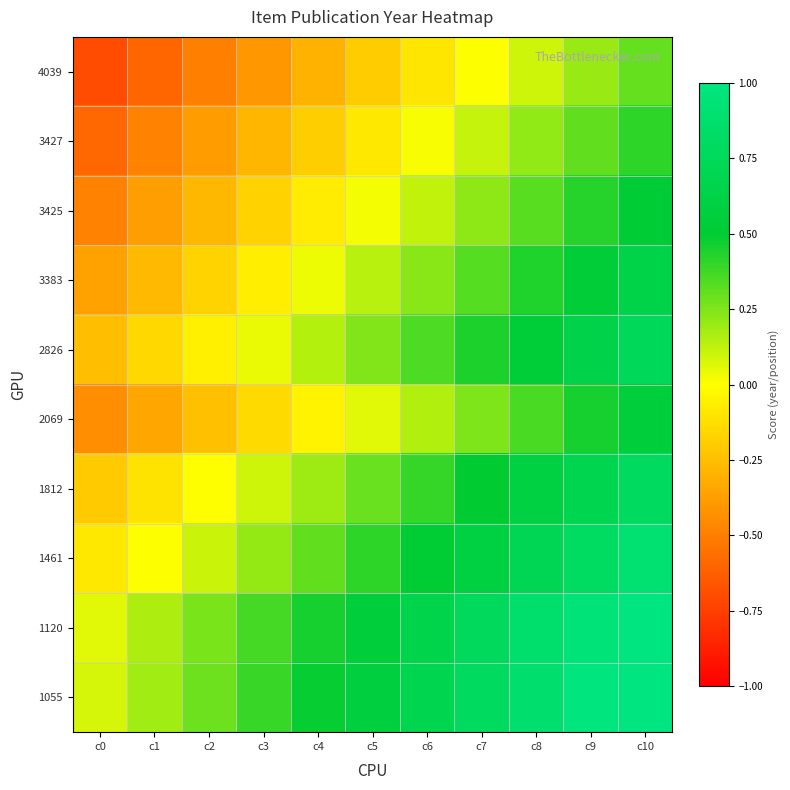

Reading left to right, list all the values displayed in this chart.

4039: c0=-0.7	c1=-0.6	c2=-0.5	c3=-0.4	c4=-0.3	c5=-0.2	c6=-0.1	c7=-0.0	c8=0.1	c9=0.2	c10=0.3
3427: c0=-0.6	c1=-0.5	c2=-0.4	c3=-0.3	c4=-0.2	c5=-0.1	c6=0.0	c7=0.1	c8=0.2	c9=0.3	c10=0.4
3425: c0=-0.5	c1=-0.4	c2=-0.3	c3=-0.2	c4=-0.1	c5=0.0	c6=0.1	c7=0.2	c8=0.3	c9=0.4	c10=0.5
3383: c0=-0.4	c1=-0.3	c2=-0.2	c3=-0.1	c4=0.0	c5=0.1	c6=0.2	c7=0.3	c8=0.4	c9=0.5	c10=0.6
2826: c0=-0.3	c1=-0.2	c2=-0.1	c3=0.0	c4=0.1	c5=0.2	c6=0.3	c7=0.4	c8=0.5	c9=0.6	c10=0.7
2069: c0=-0.4	c1=-0.3	c2=-0.2	c3=-0.1	c4=-0.0	c5=0.1	c6=0.2	c7=0.3	c8=0.4	c9=0.5	c10=0.6
1812: c0=-0.2	c1=-0.1	c2=-0.0	c3=0.1	c4=0.2	c5=0.3	c6=0.4	c7=0.5	c8=0.6	c9=0.7	c10=0.8
1461: c0=-0.1	c1=0.0	c2=0.1	c3=0.2	c4=0.3	c5=0.4	c6=0.5	c7=0.6	c8=0.7	c9=0.8	c10=0.9
1120: c0=0.1	c1=0.2	c2=0.3	c3=0.4	c4=0.5	c5=0.6	c6=0.7	c7=0.8	c8=0.9	c9=1.0	c10=1.1
1055: c0=0.1	c1=0.2	c2=0.3	c3=0.4	c4=0.5	c5=0.6	c6=0.7	c7=0.8	c8=0.9	c9=1.0	c10=1.1